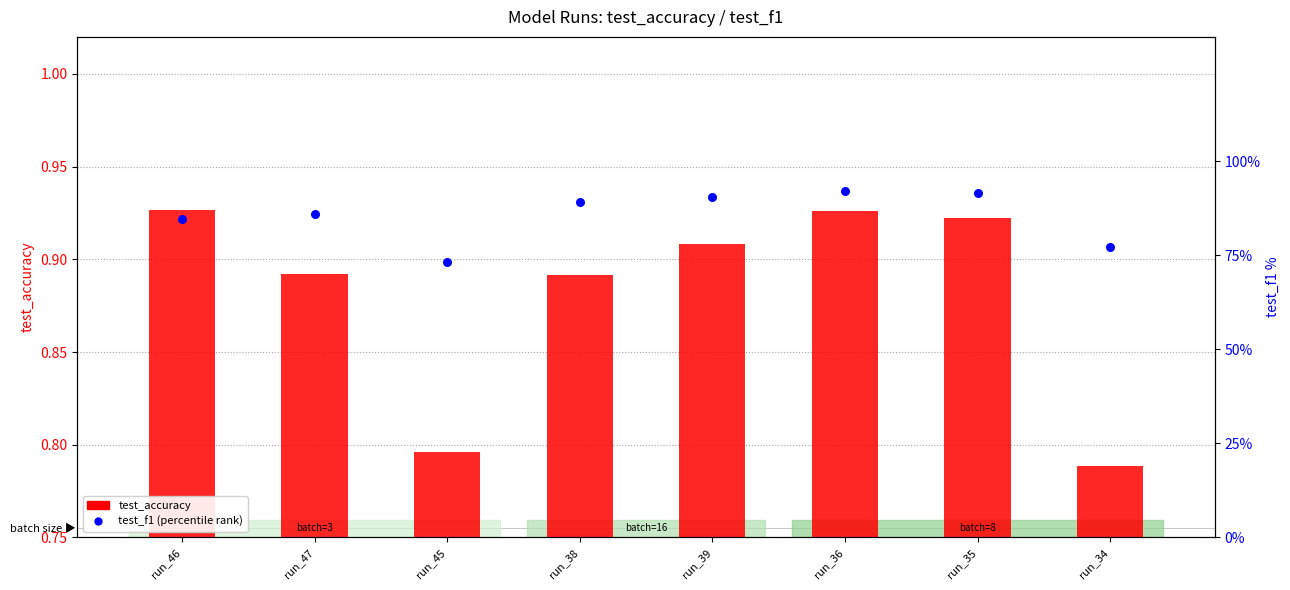

What are all the series names shown in the legend?

test_accuracy, test_f1 (percentile)